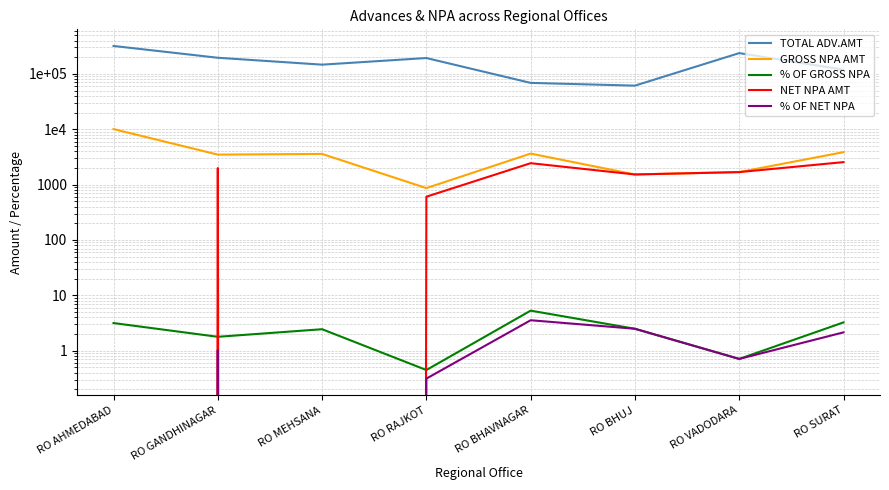

True or false: % OF NET NPA and % OF GROSS NPA cross at least once.

False